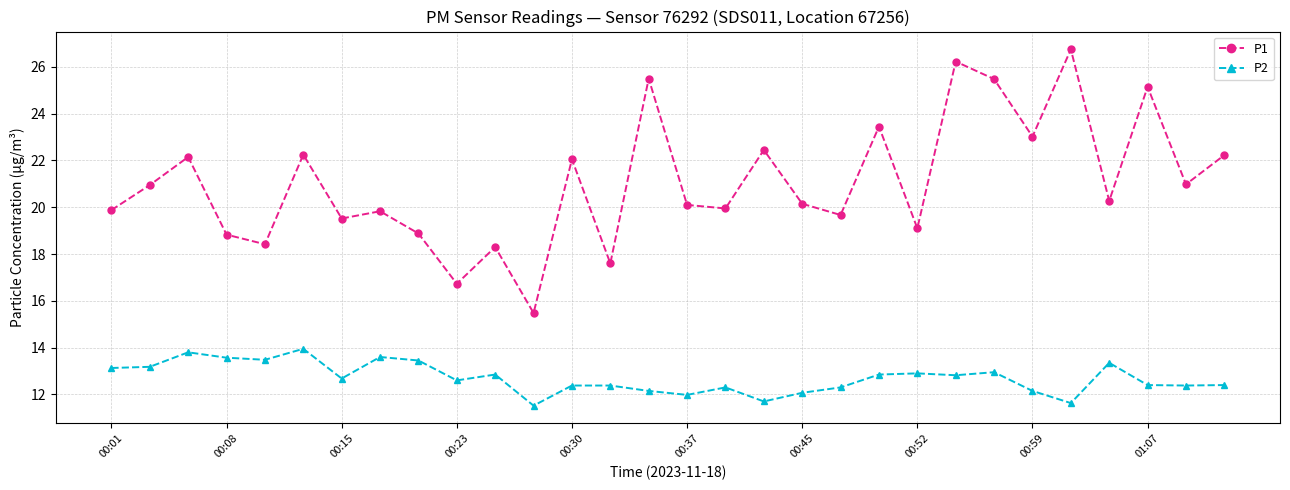

At how many categories does at least one series exceed 17?

28